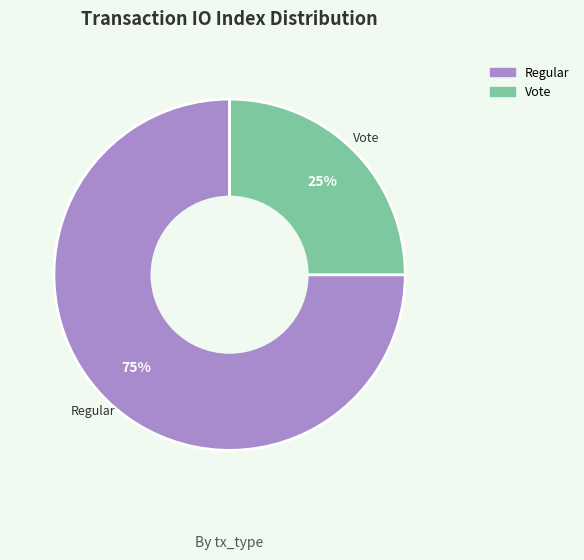

What percentage is the Vote slice, to the nearest percent?

25%